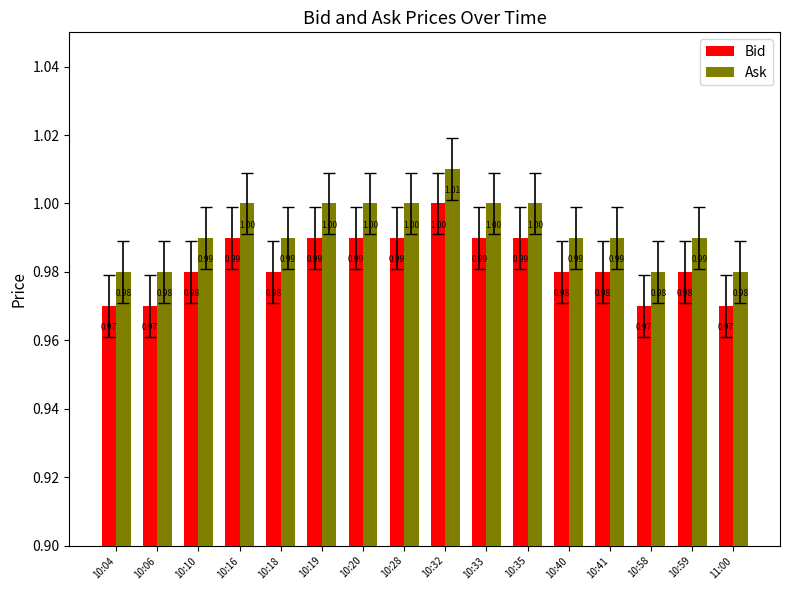

How many bars are there in each group?

2